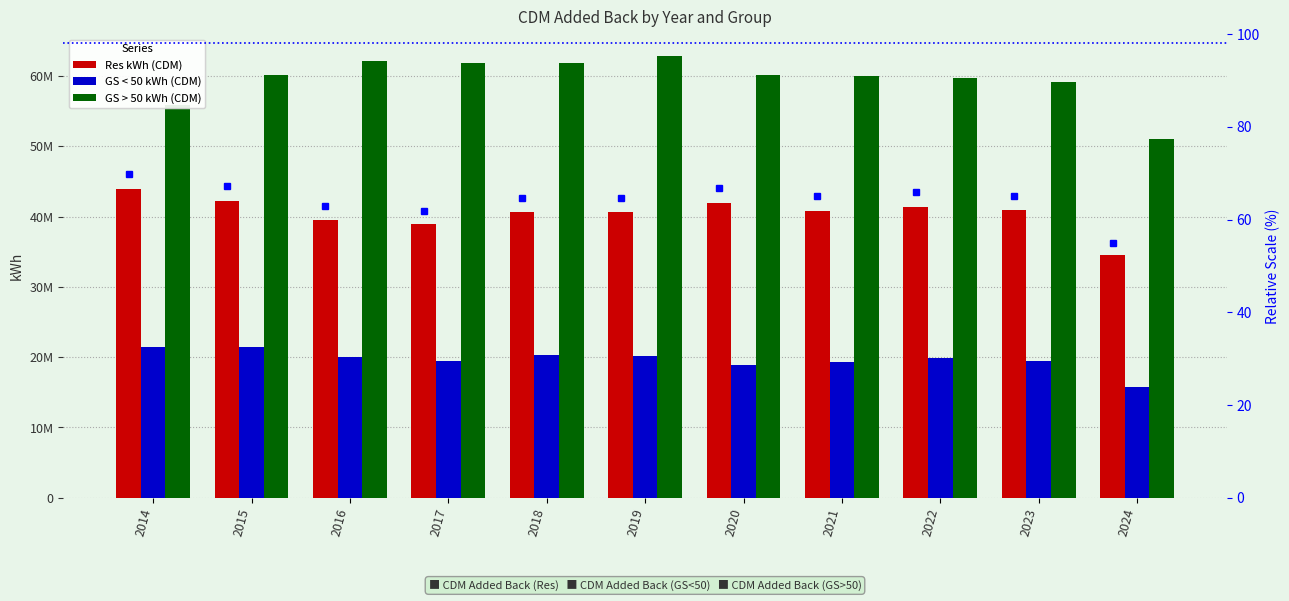

The GS < 50 kWh (CDM) series shows 15787779.2 at 2024. True or false?

True